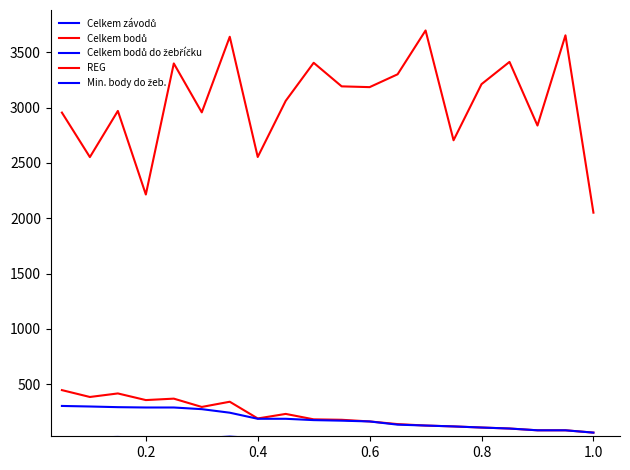

Does the chart display data point markers on the line(s)?

No